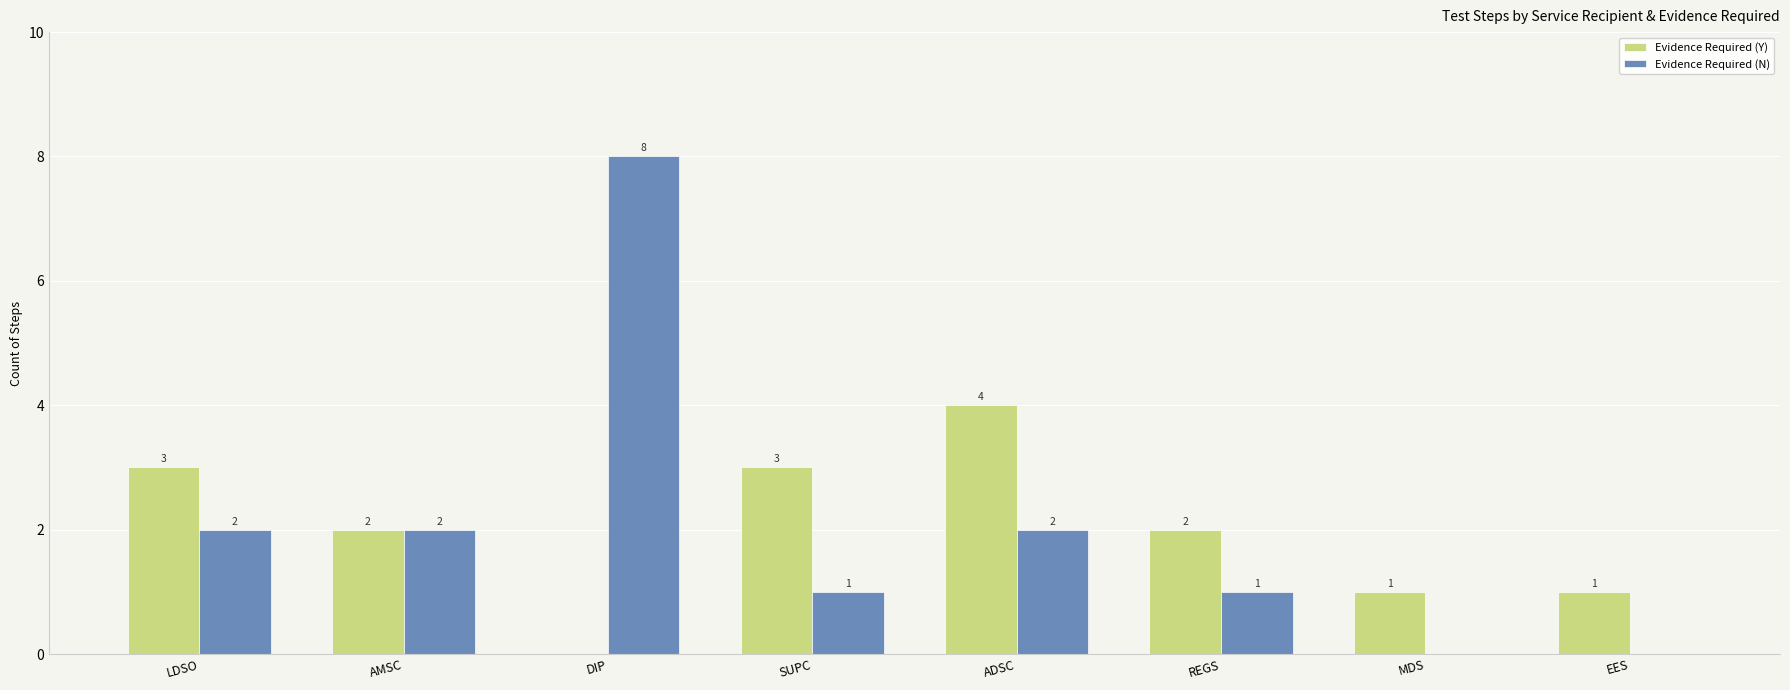

At which category is the sum across all series the highest?

DIP